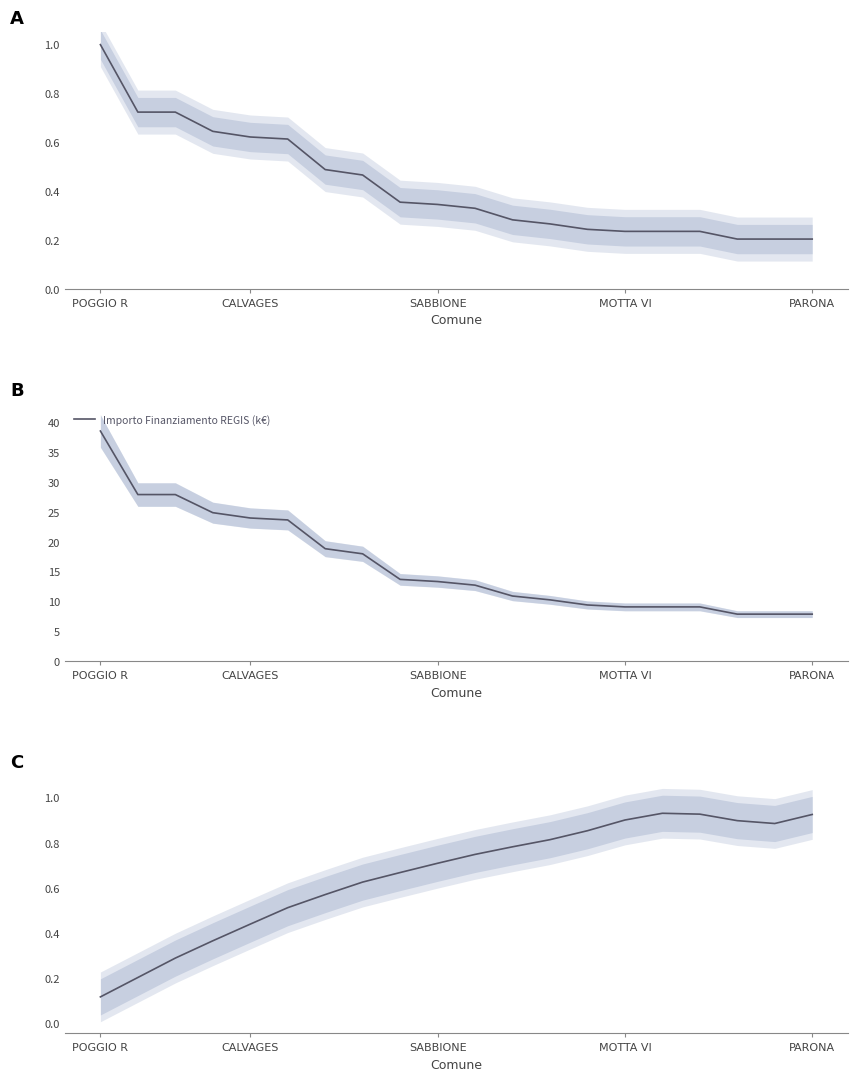

True or false: Importo Finanziamento REGIS (k€) and Investimento (normalised) cross at least once.

False